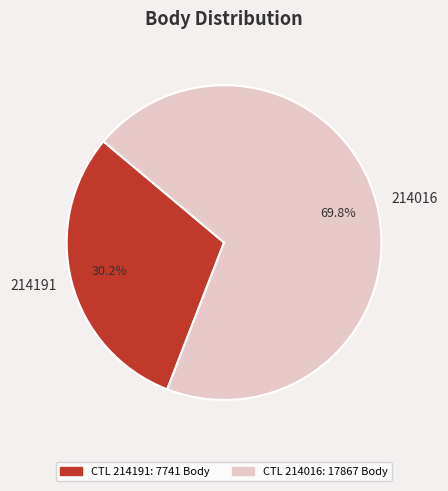

Is the sum of 214191 and 214016 greater than half?

Yes